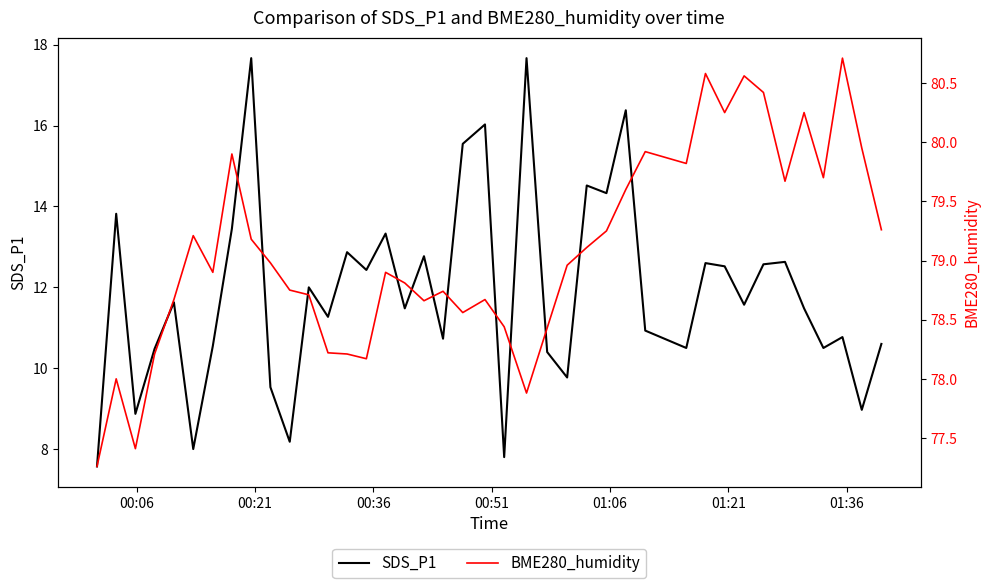

Reading left to right, list all the values displayed in this chart.

SDS_P1: 7.6	13.8	8.9	10.5	11.6	8.0	10.6	13.4	17.7	9.5	8.2	12.0	11.3	12.9	12.4	13.3	11.5	12.8	10.7	15.6	16.0	7.8	17.7	10.4	9.8	14.5	14.3	16.4	10.9	10.5	12.6	12.5	11.6	12.6	12.6	11.5	10.5	10.8	9.0	10.6
BME280_humidity: 77.3	78.0	77.4	78.2	78.7	79.2	78.9	79.9	79.2	79.0	78.8	78.7	78.2	78.2	78.2	78.9	78.8	78.7	78.7	78.6	78.7	78.4	77.9	78.4	79.0	79.1	79.2	79.6	79.9	79.8	80.6	80.2	80.6	80.4	79.7	80.2	79.7	80.7	80.0	79.3